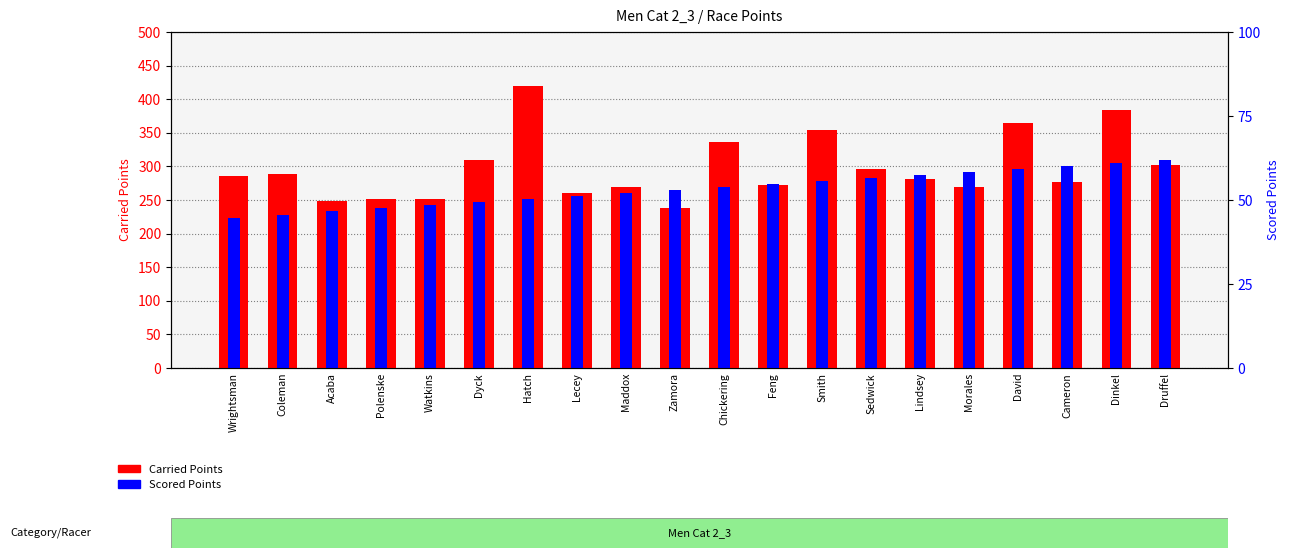

At Wrightsman, list the series in order from smallest to largest.

Scored Points, Carried Points